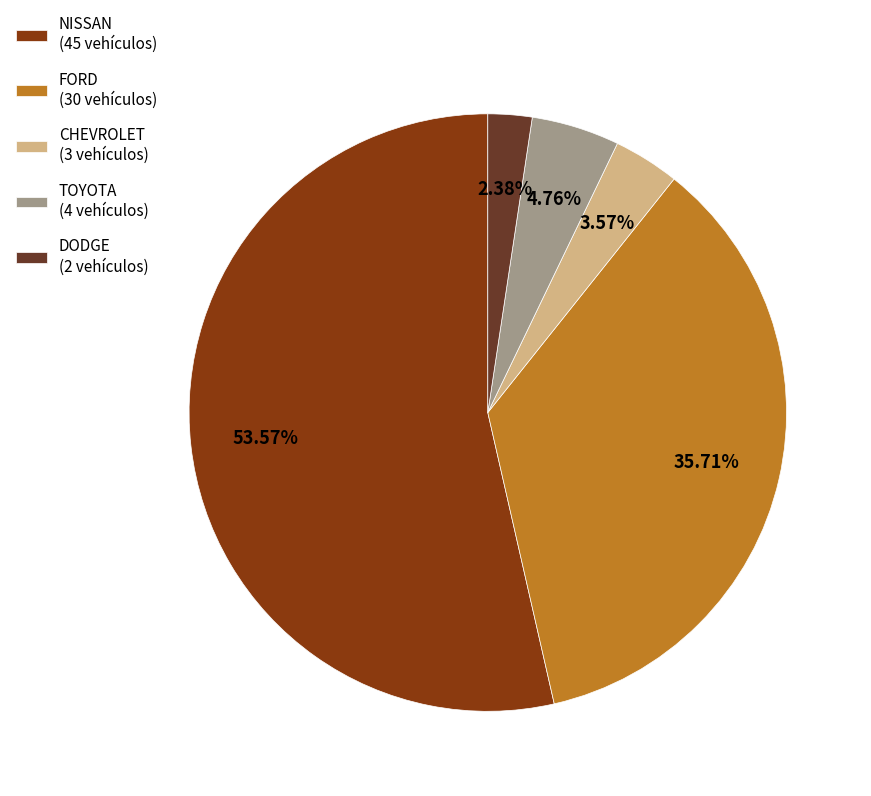

To the nearest percent, what is the average slice percentage?

20%